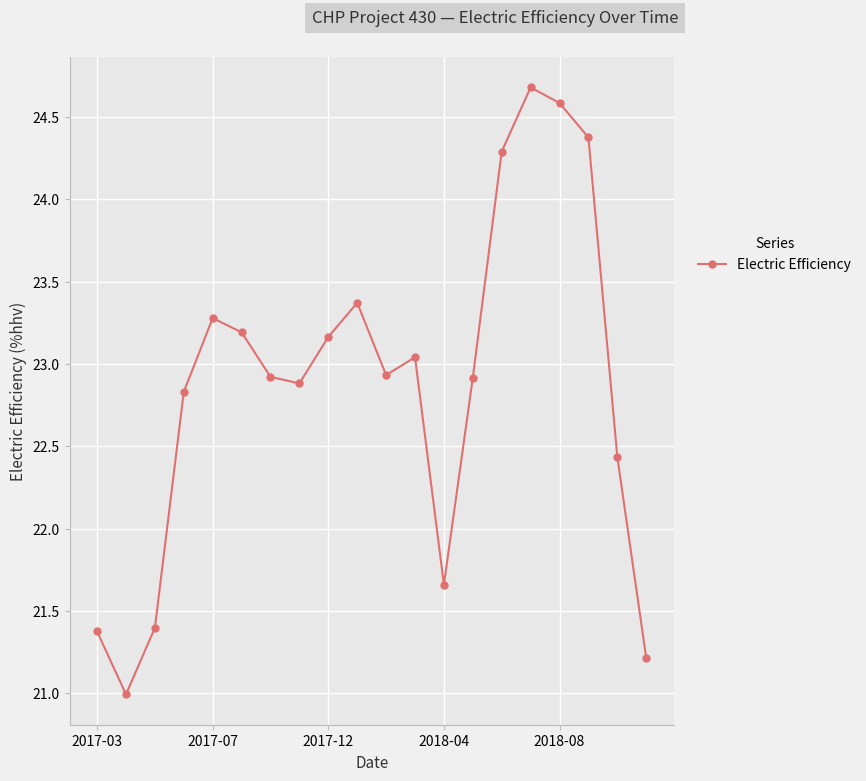

What is the value of the 17th point from the left?

24.6